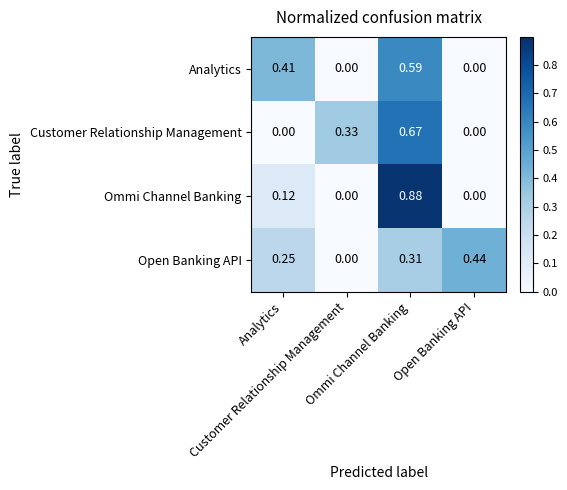

Between Analytics and Open Banking API, which series saw the biggest shift?

Analytics